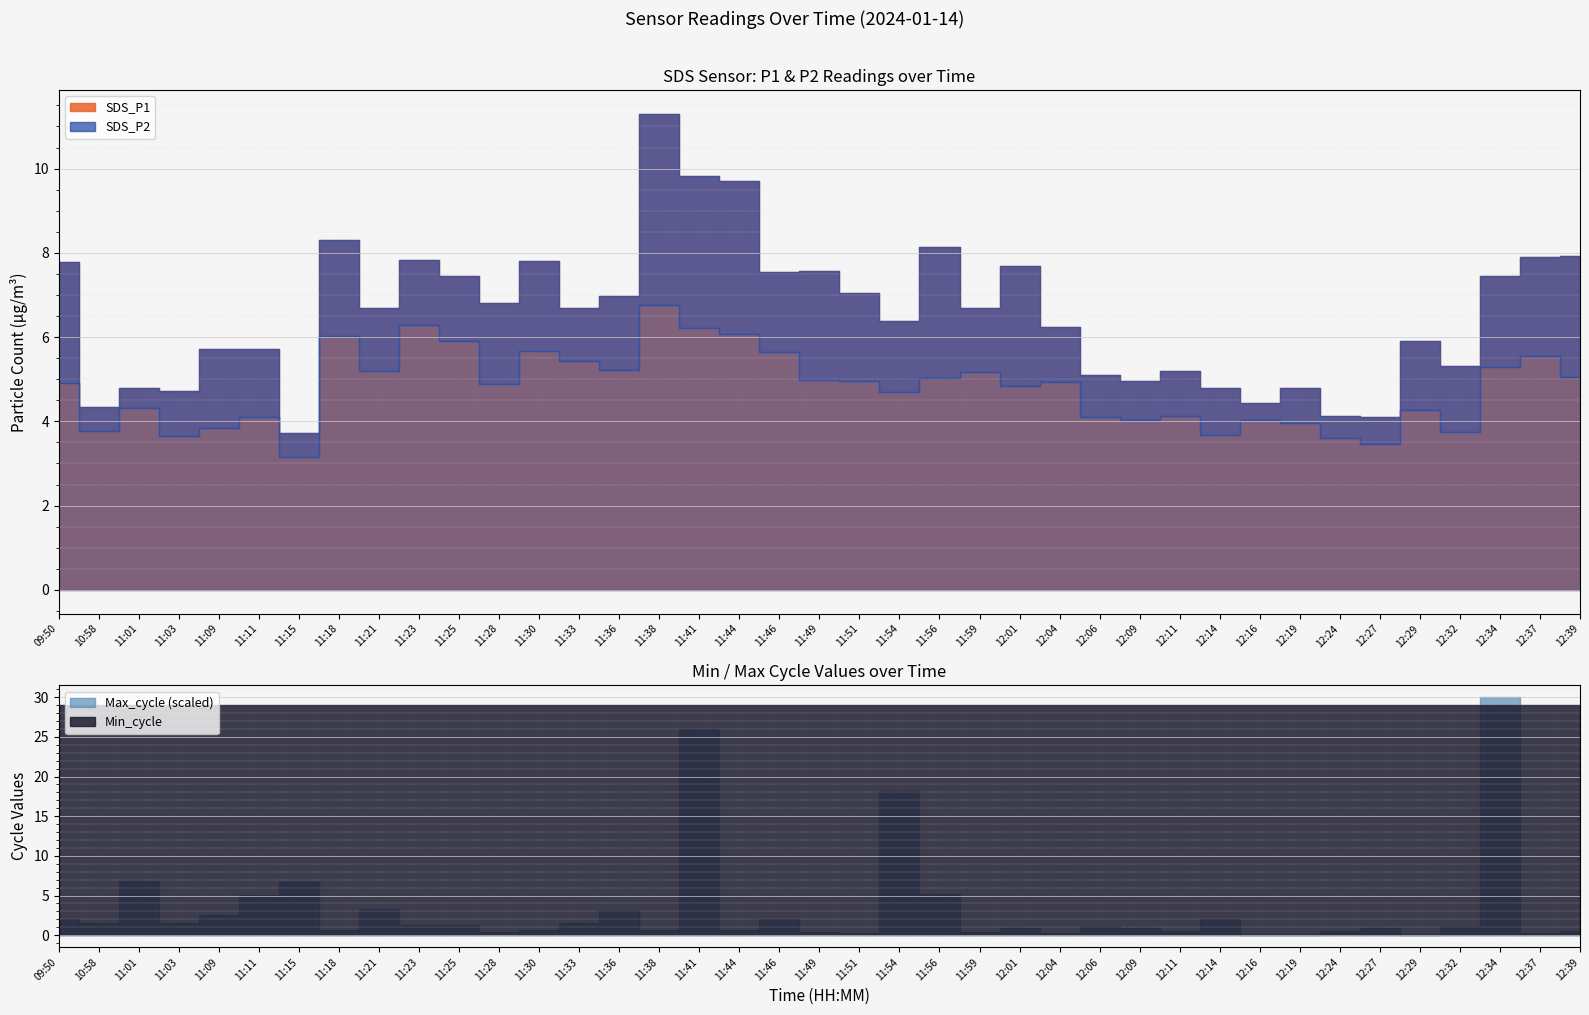

How many categories are shown in the chart?

39